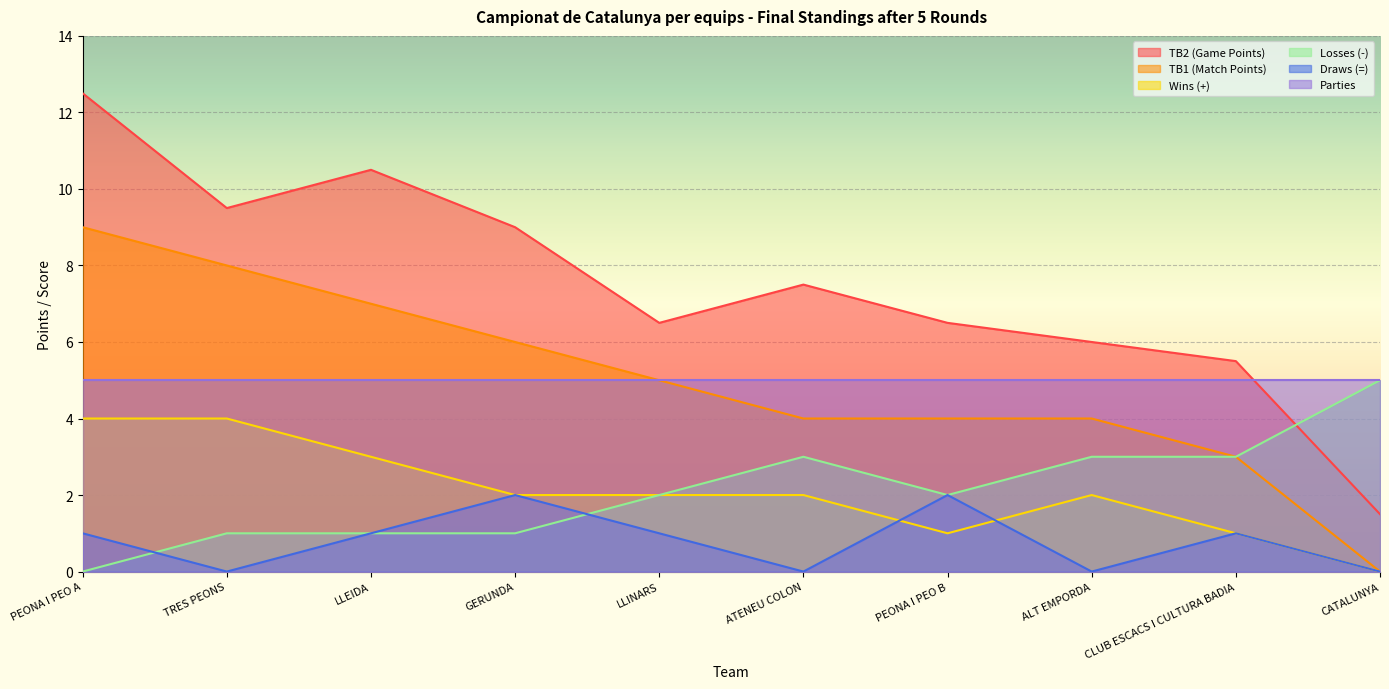

Which has a higher value, CATALUNYA or LLEIDA?

LLEIDA